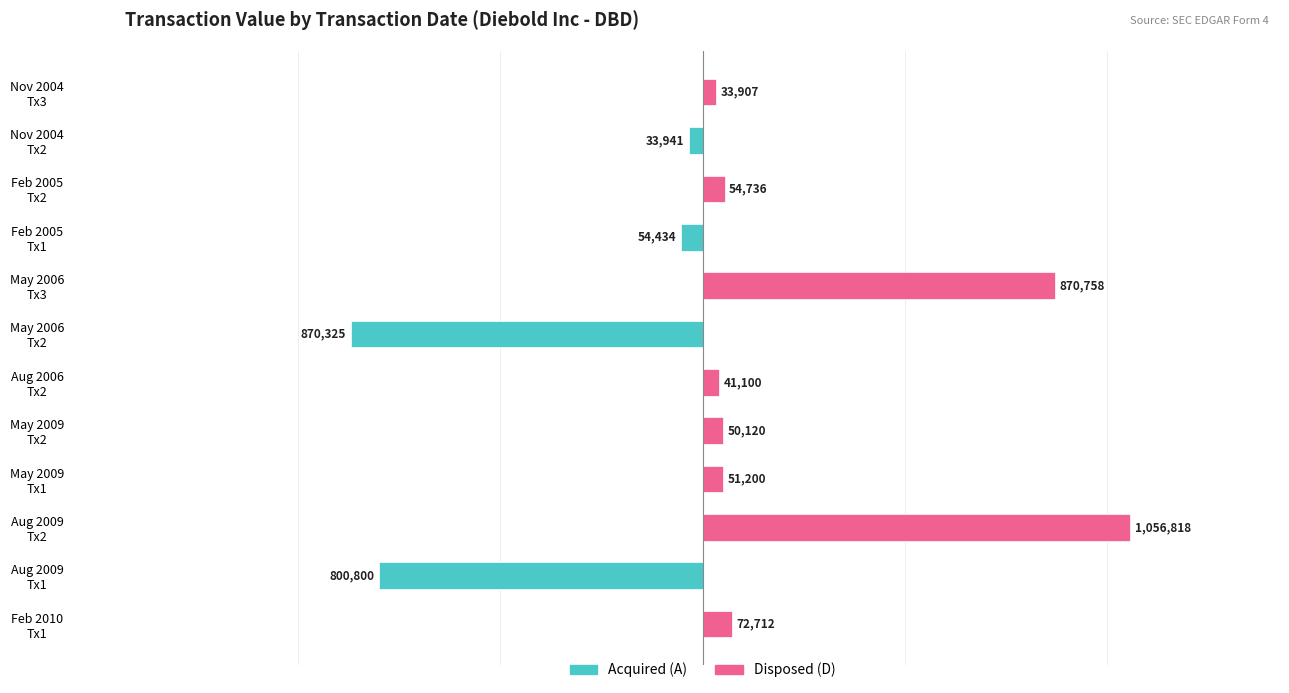

Reading right to left, extract all data points from this chart.

Acquired: 0	-33941	0	-54434	0	-870325	0	0	0	0	-800800	0
Disposed: 33907	0	54736	0	870758	0	41100	50120	51200	1056818	0	72712